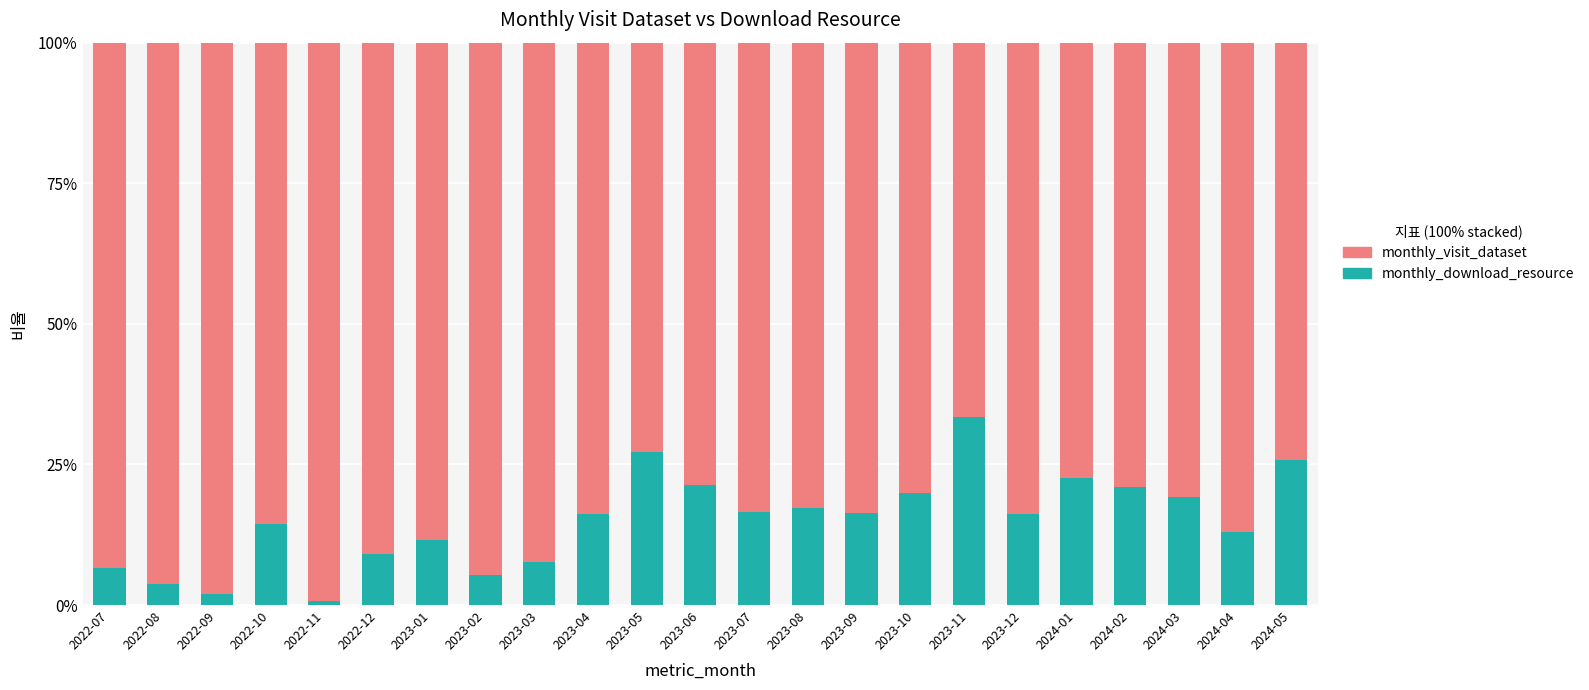

What is the maximum value for monthly_download_resource?

33.4